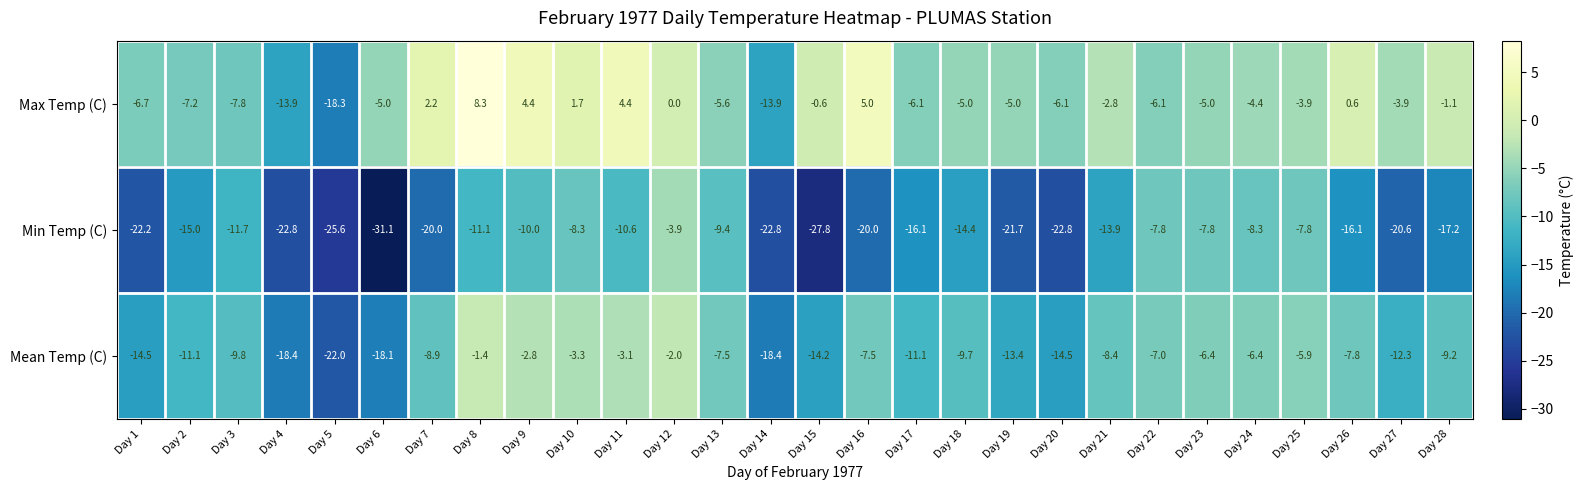

What is the lowest value of the Max Temp (C) series?

-18.3